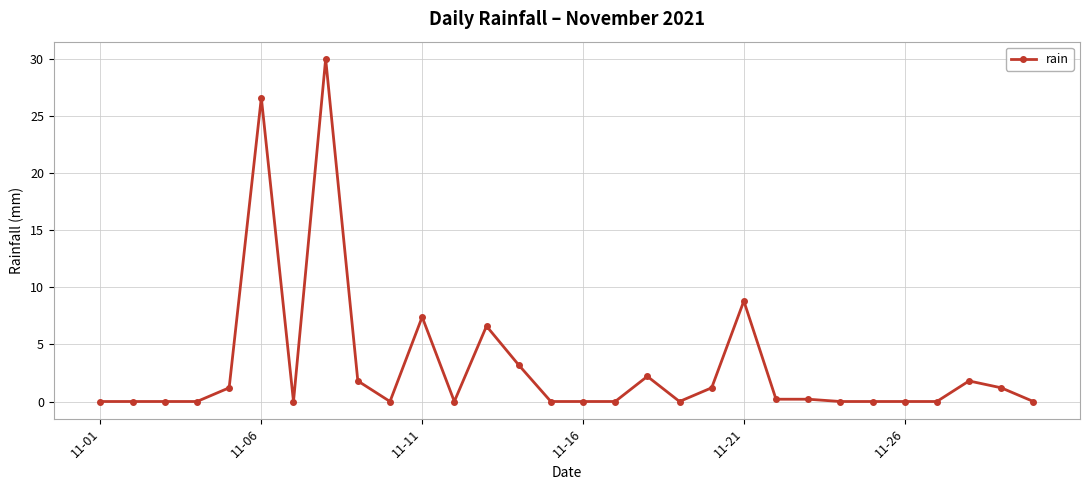

True or false: there are more than 1 points higher than both neighbors.

True